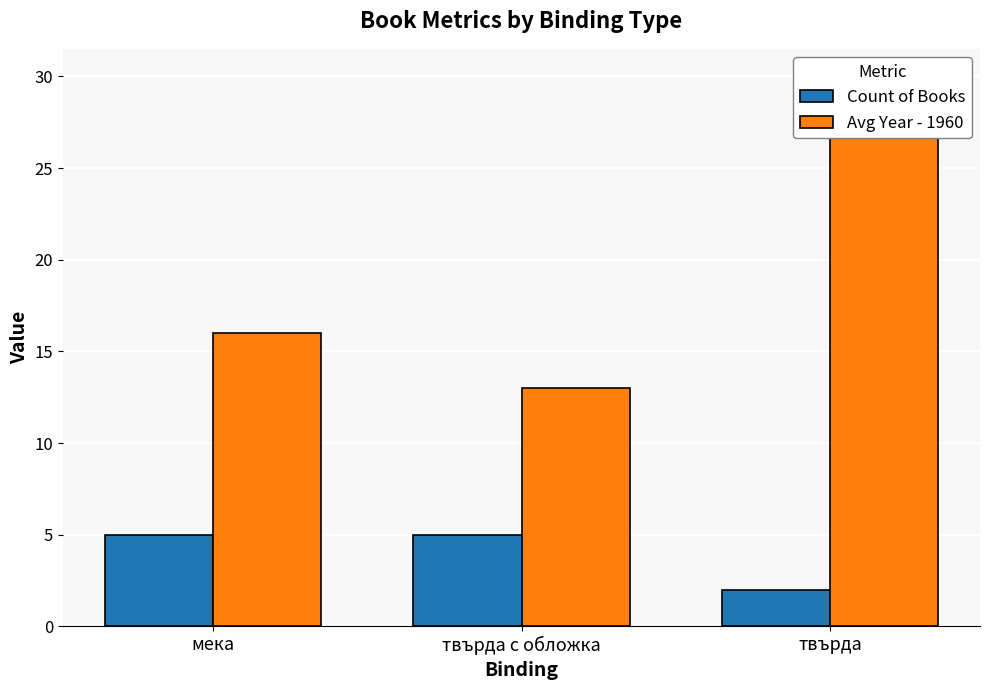

What is the greatest value displayed?

30